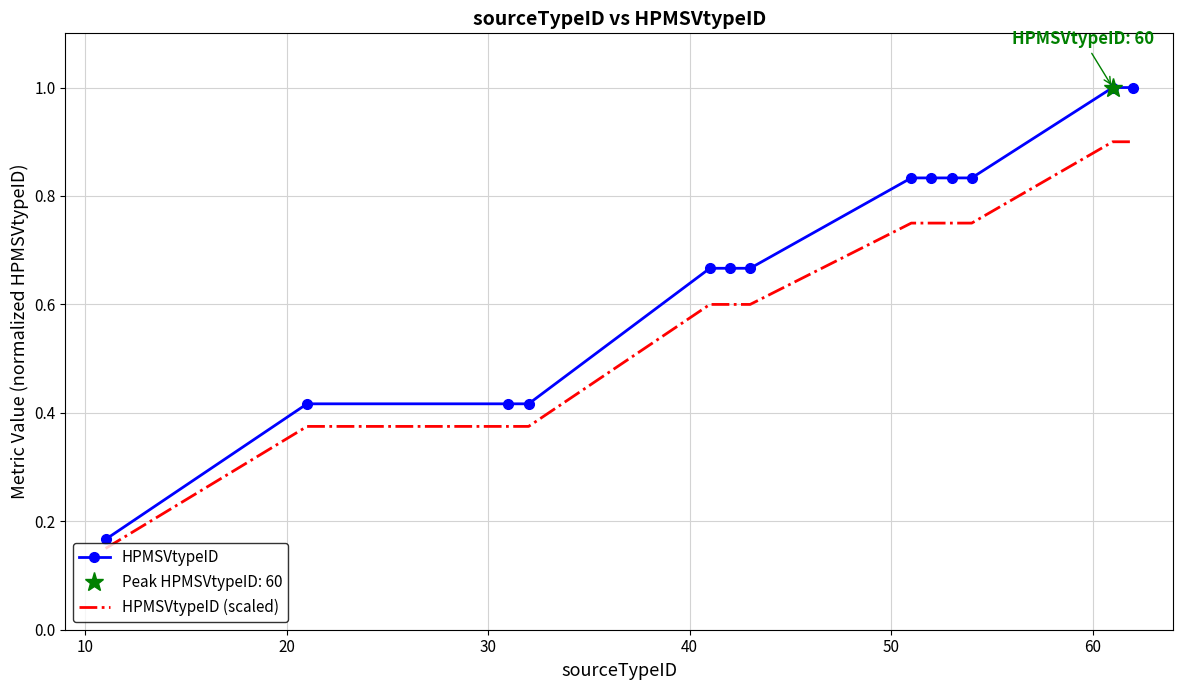

True or false: HPMSVtypeID and HPMSVtypeID (scaled) intersect in this chart.

False